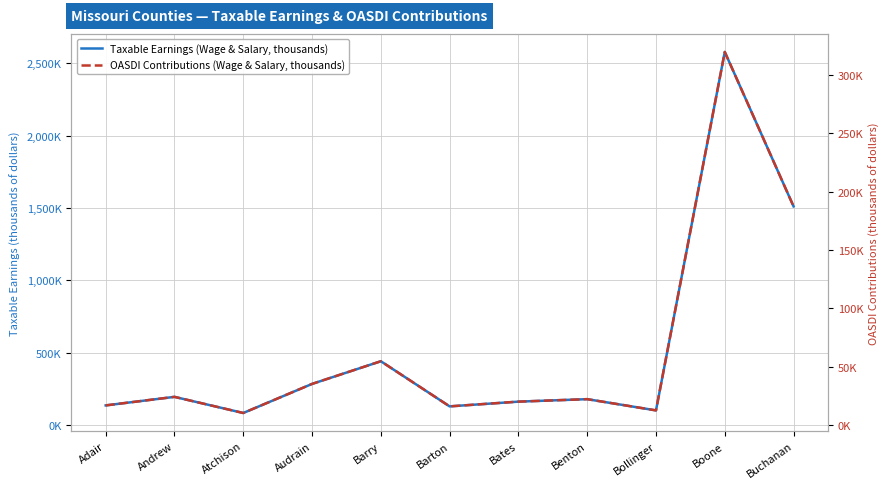

In Taxable Earnings (Wage & Salary, thousands), how many points are lower than both neighbors (excluding endpoints)?

3